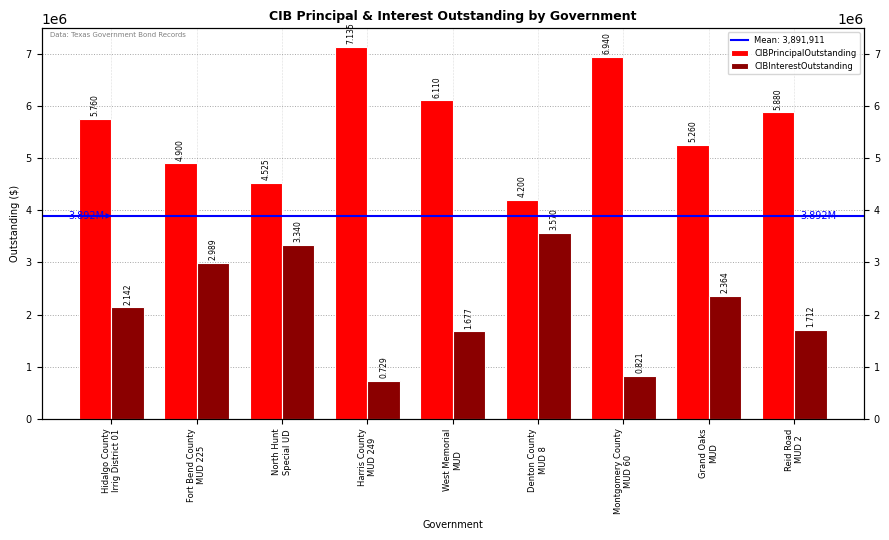

What are all the series names shown in the legend?

CIBPrincipalOutstanding, CIBInterestOutstanding